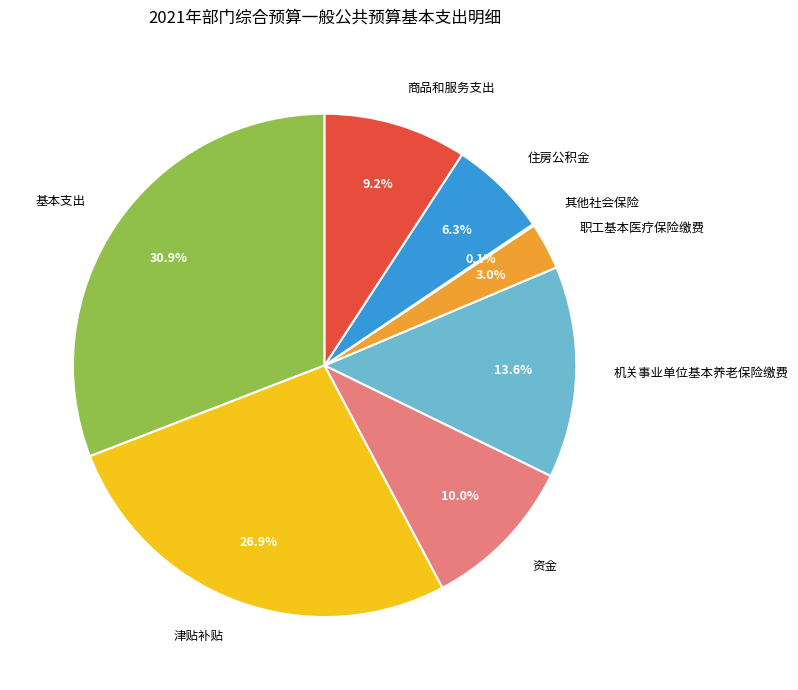

Combined, do 基本支出 and 职工基本医疗保险缴费 account for over 50%?

No